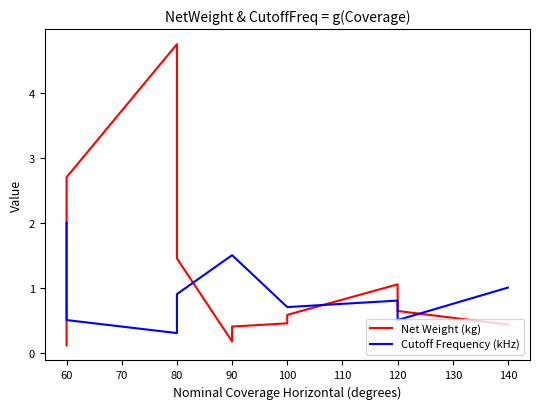

What is the difference between the maximum and minimum values in the Cutoff Frequency (kHz) series?

1.7